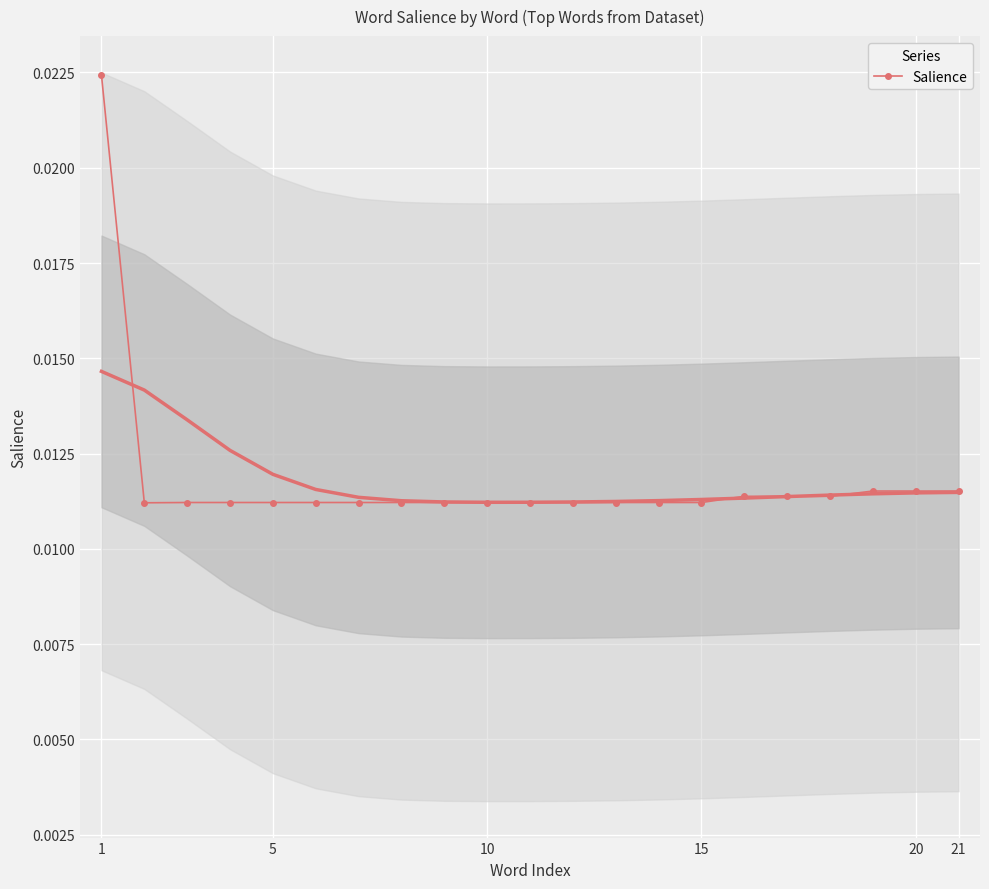

How many Salience values are between 0 and 1?

21